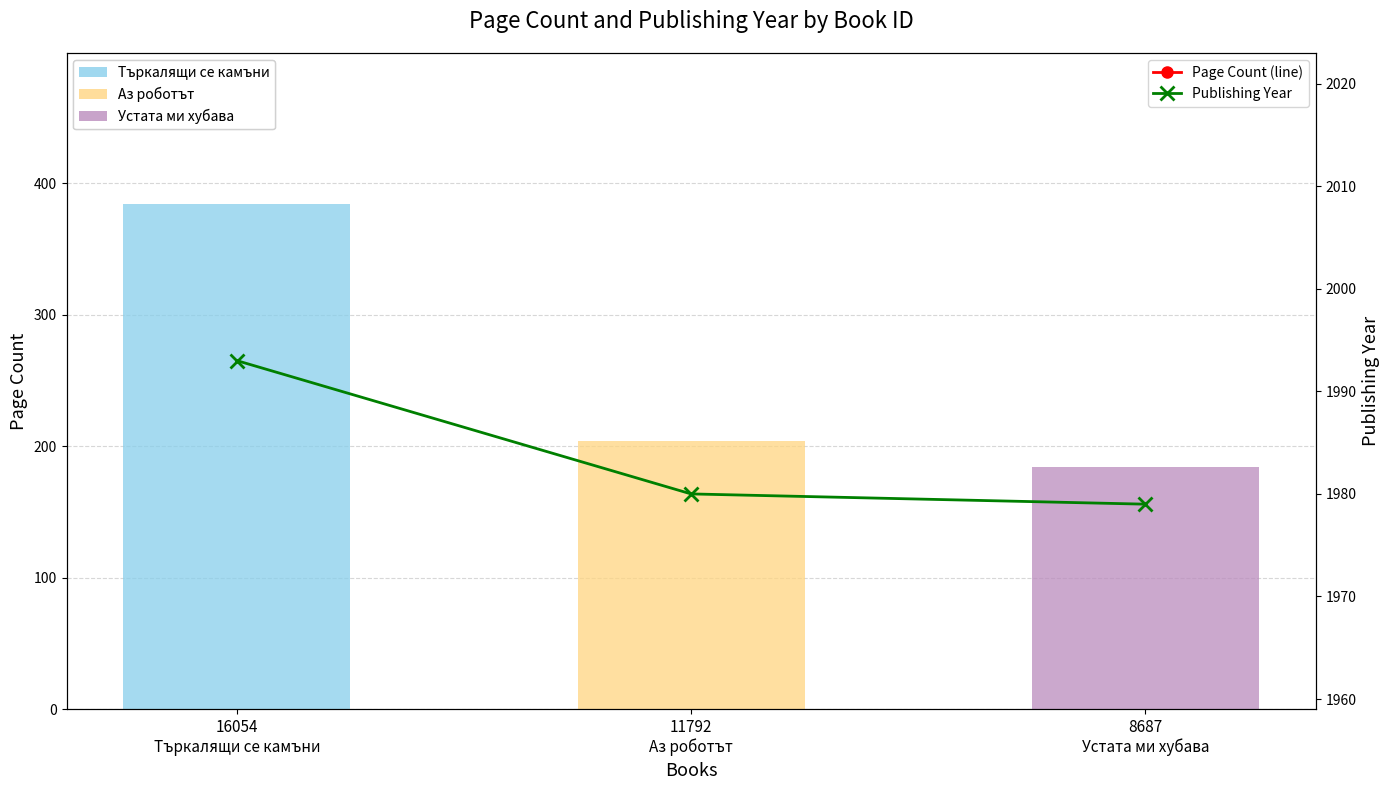

Between 16054
Търкалящи се камъни and 11792
Аз роботът, which is larger?

16054
Търкалящи се камъни